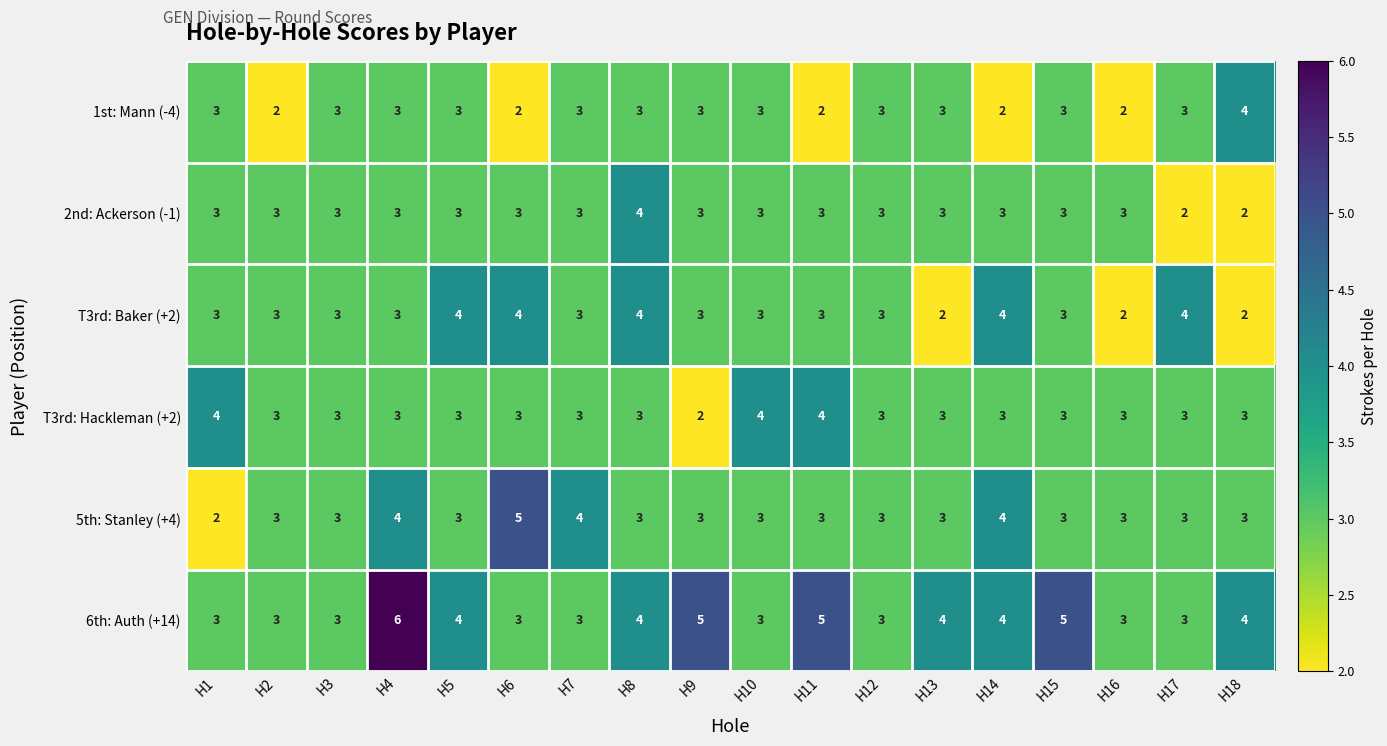

What is the total value across all series at H11?

20